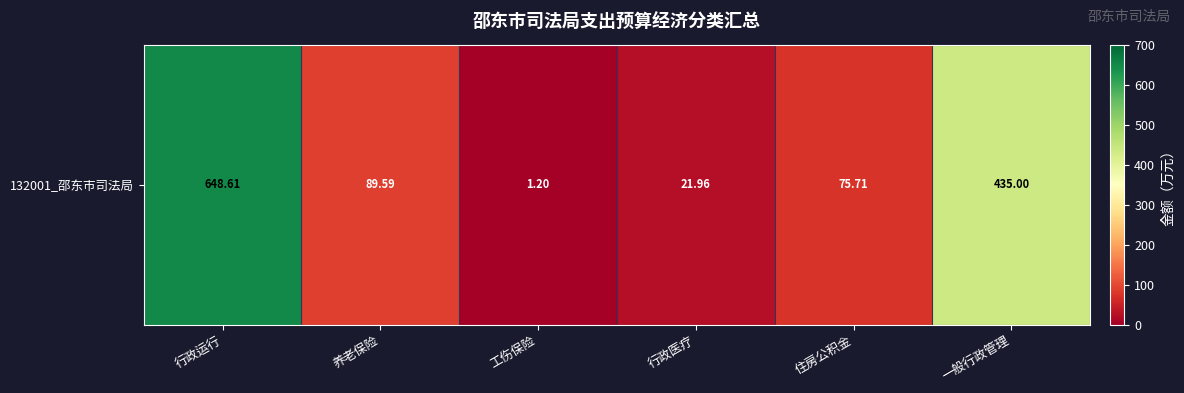

Which label corresponds to the largest value in the chart?

行政运行